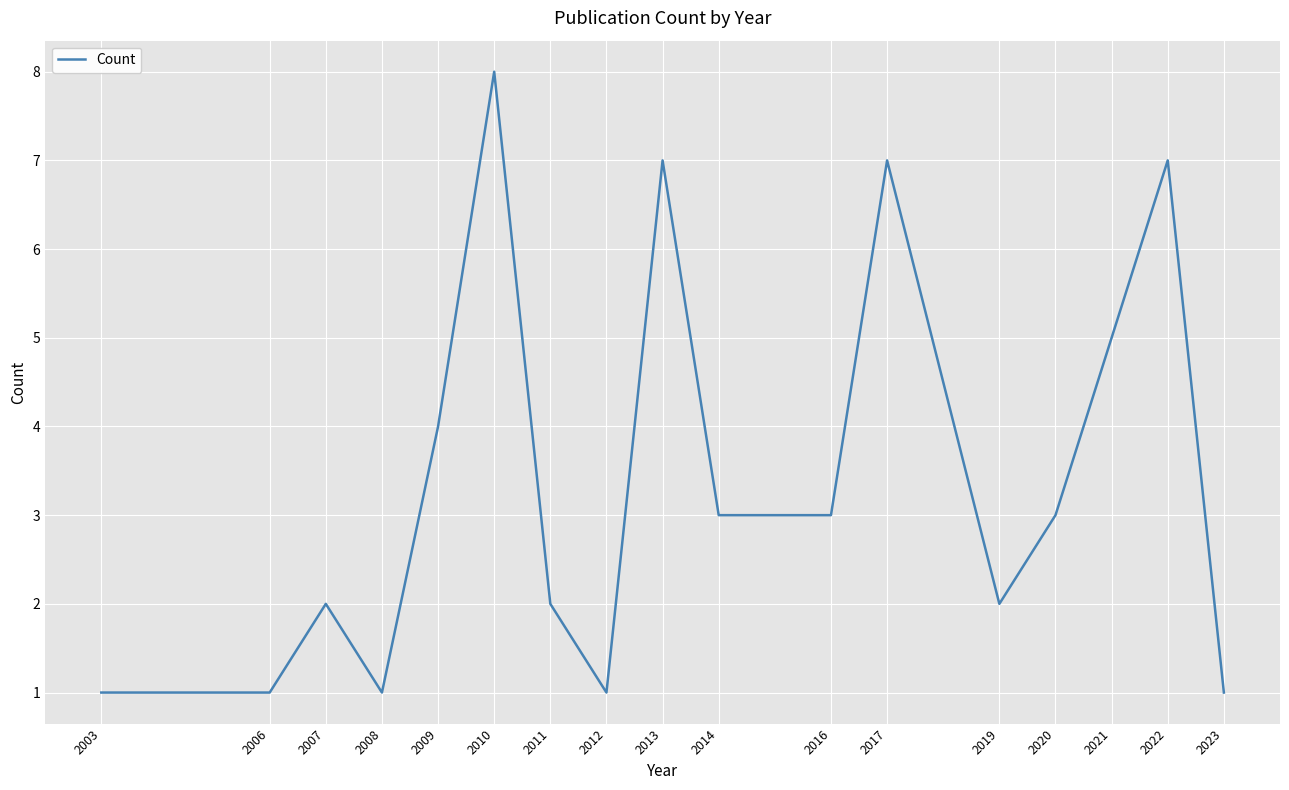

What is the difference between the values at 2021 and 2014?

2